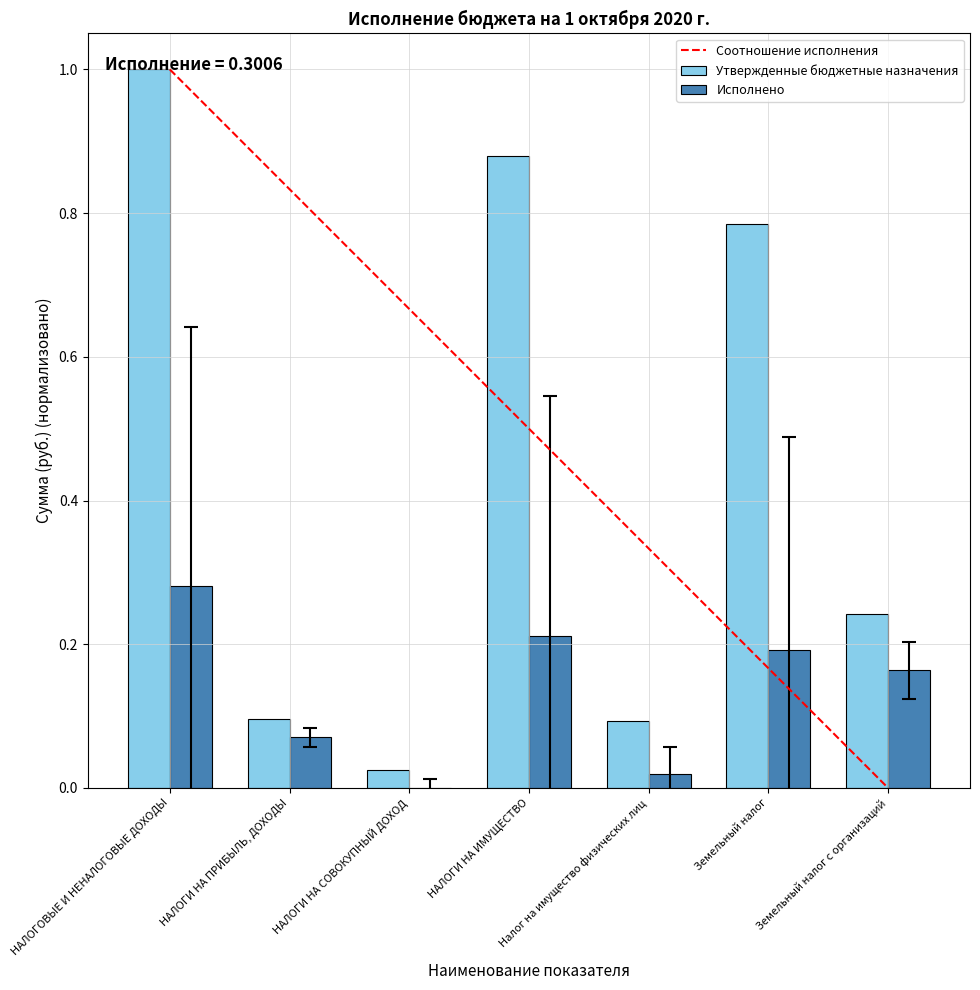

What is the total value across all series at Земельный налог?

1.0